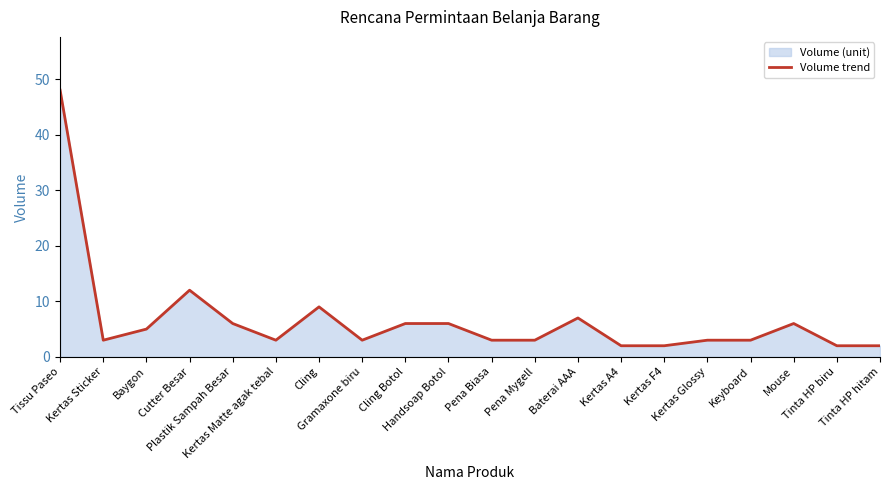

What is the average value?

7